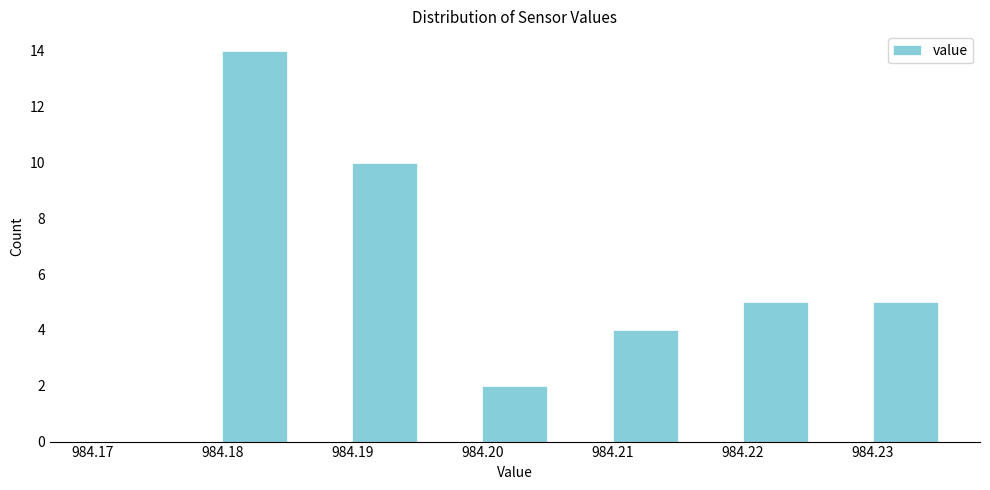

How tall is the bar that spans 984.210 to 984.215 on the x-axis? The values are not printed on the chart, so give them approximately, as read against the axis.

4